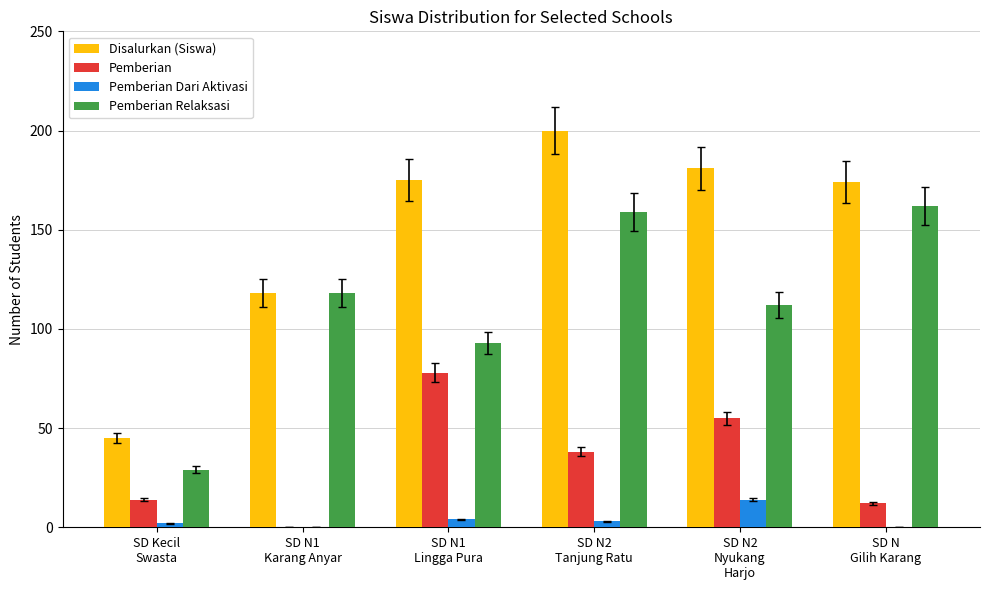

What is the difference between the Pemberian Relaksasi values at SD Kecil
Swasta and SD N1
Lingga Pura?

64